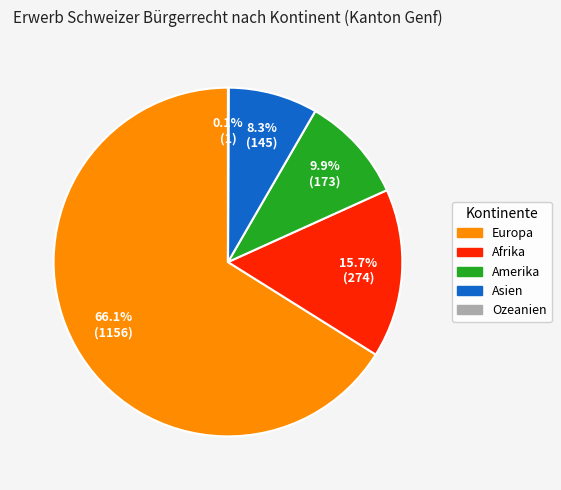

What is the majority slice?

Europa